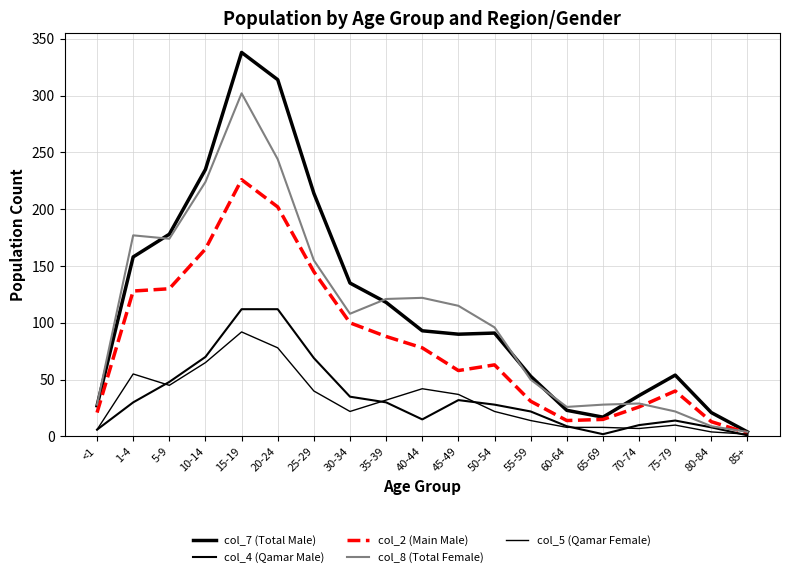

Does the chart have visible grid lines?

Yes